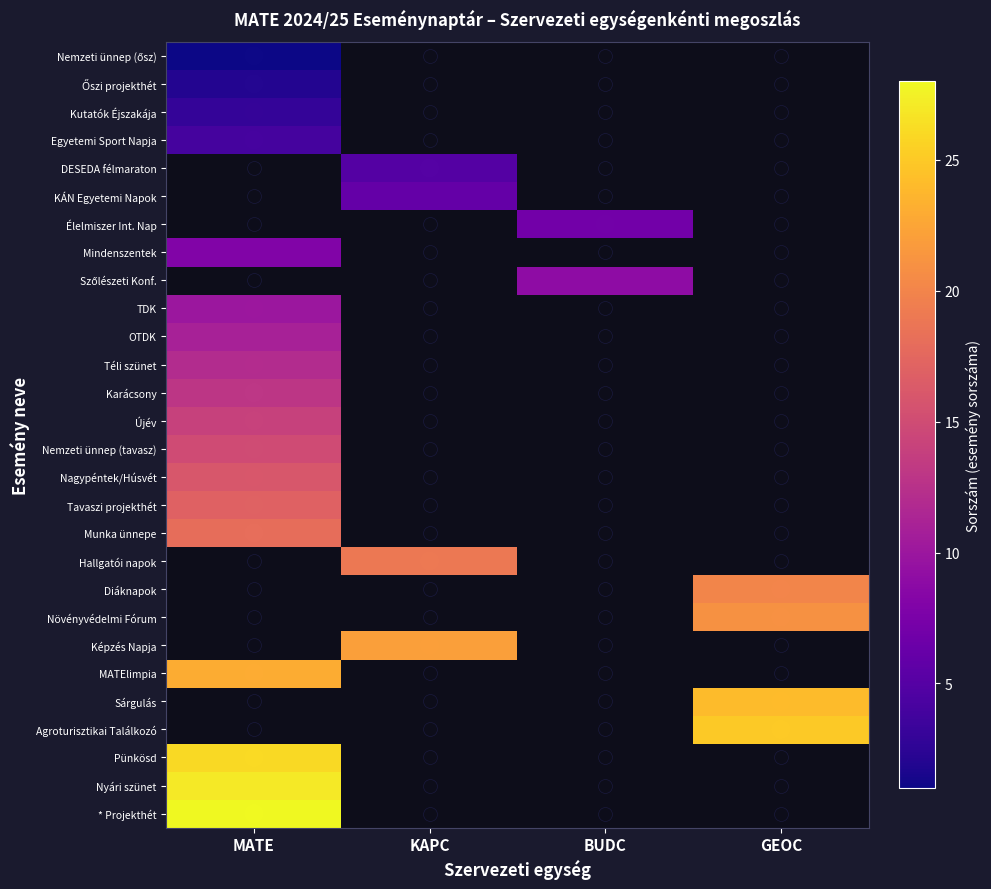

Count the number of data series in this chart.

28